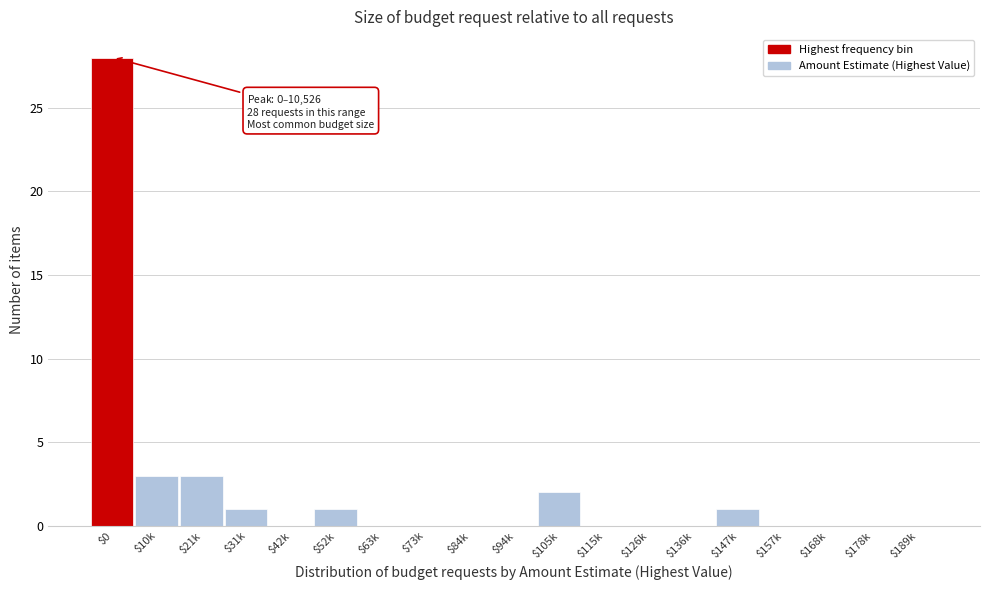

Is it true that the value at $31k is 1?

True